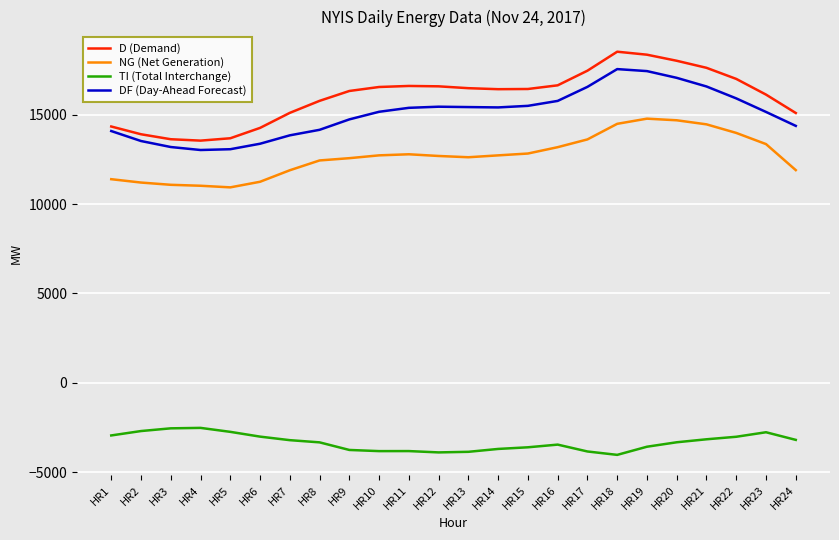

Does the chart display data point markers on the line(s)?

No